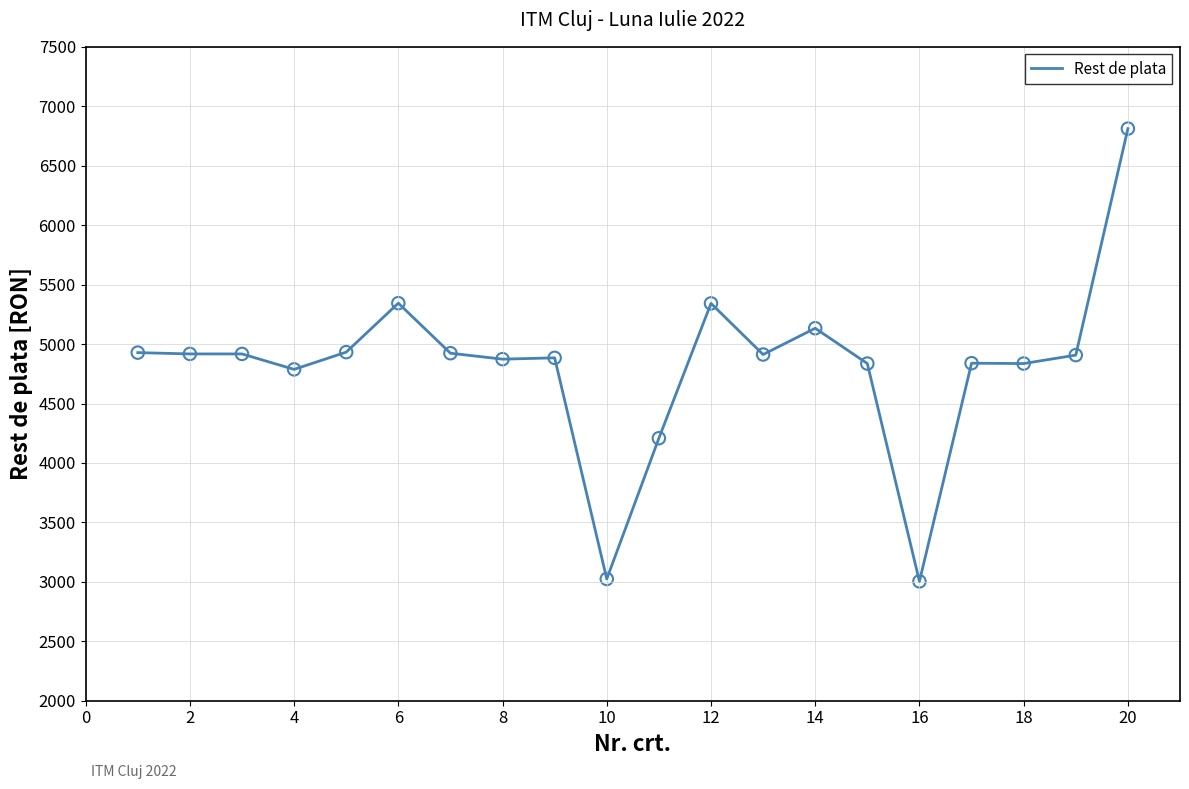

What is the difference between the maximum and minimum values?

3808